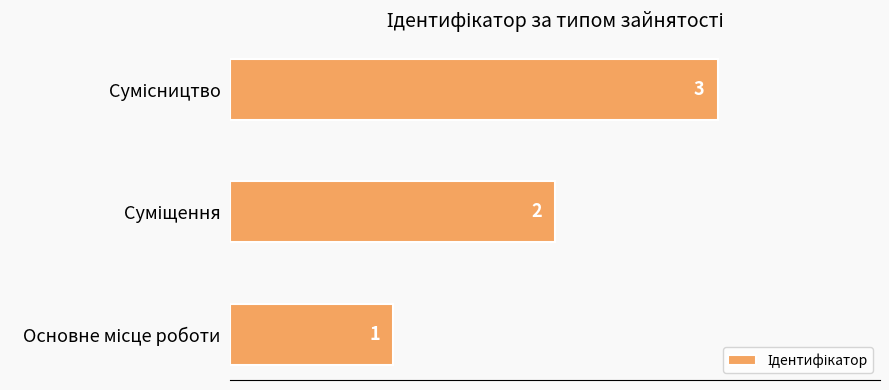

What is the sum of all values?

6